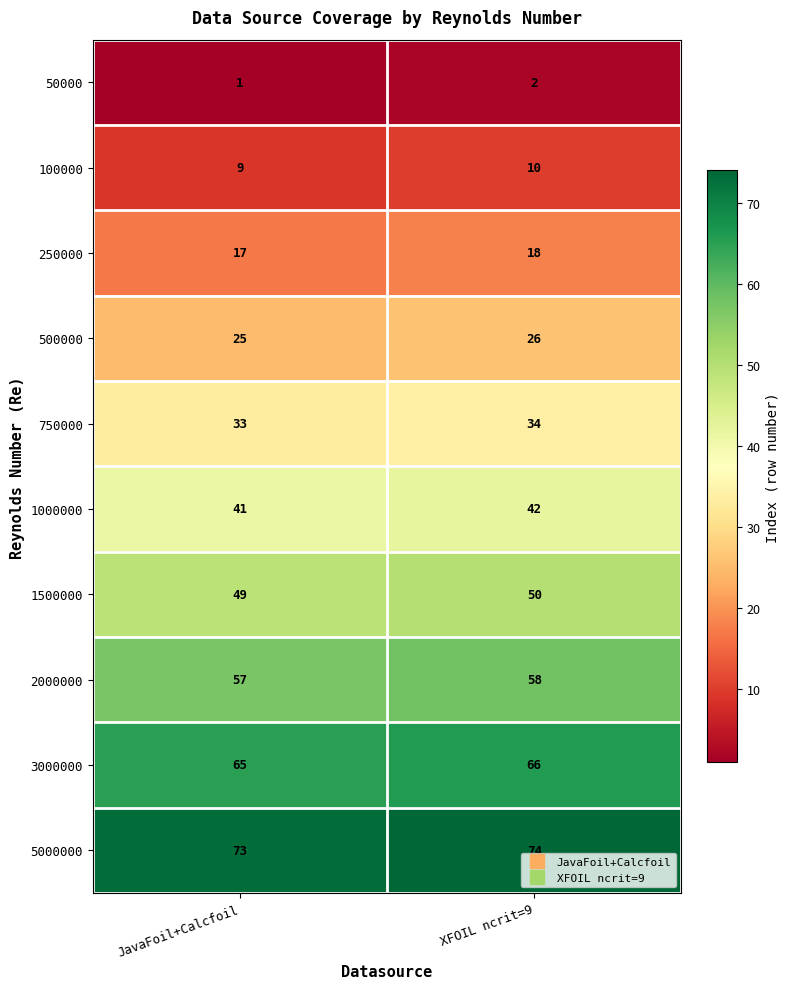

What is the minimum value for 750000?

33